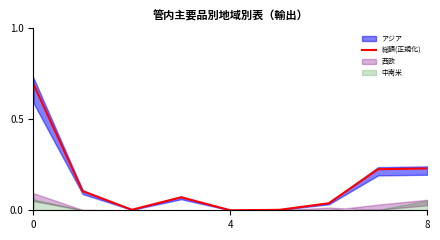

Is it true that 総額(正規化) equals 0.7 at 0?

True